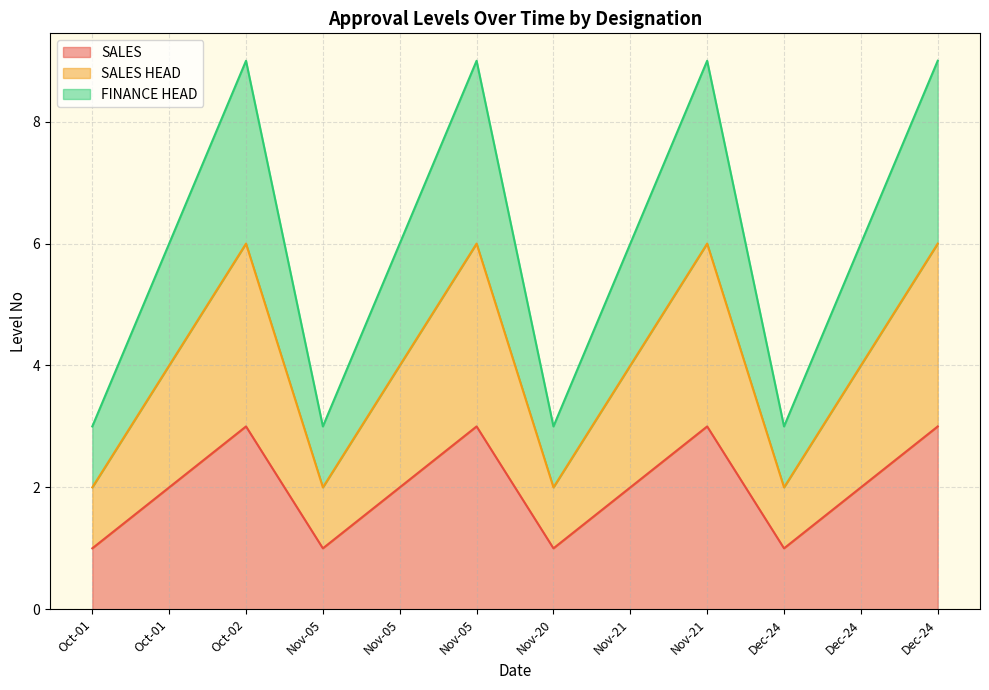

What is the label of the 11th point from the left?

Dec-24